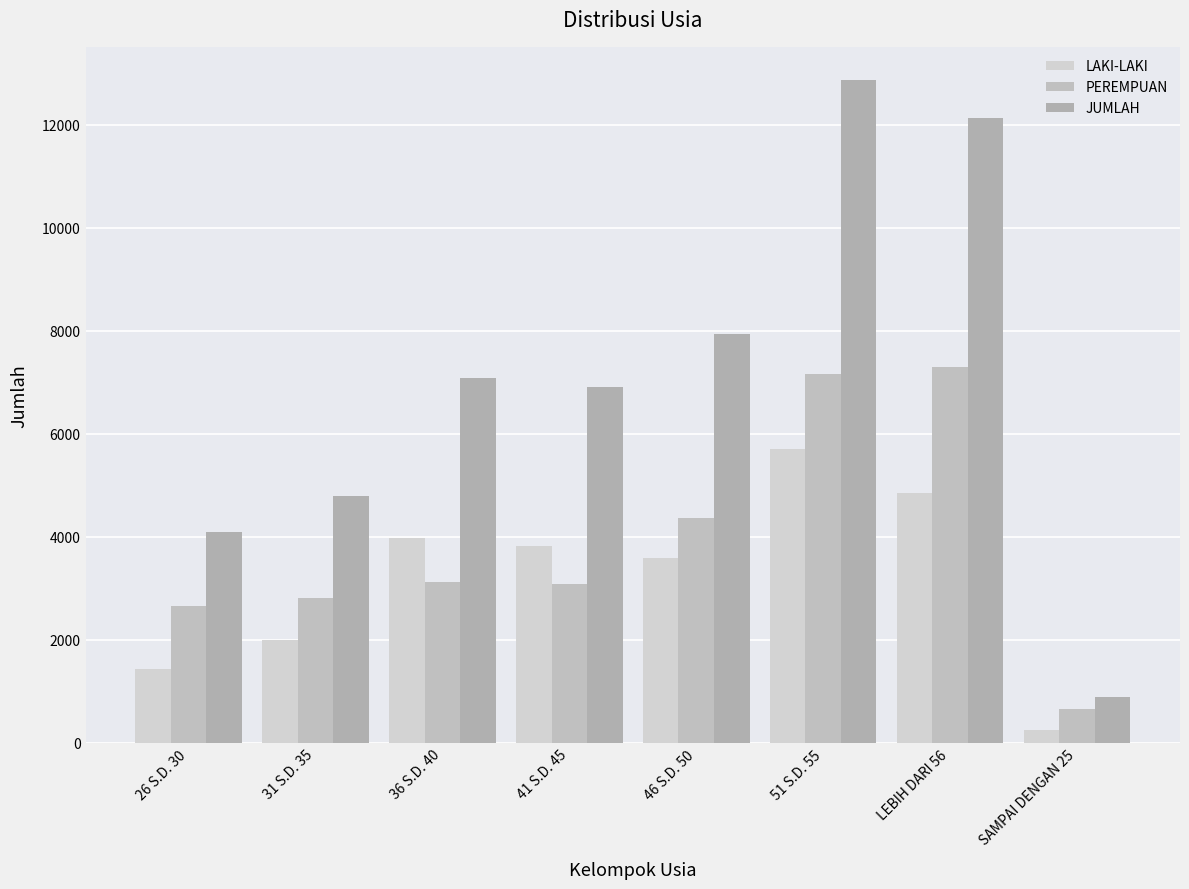

What are all the series names shown in the legend?

LAKI-LAKI, PEREMPUAN, JUMLAH